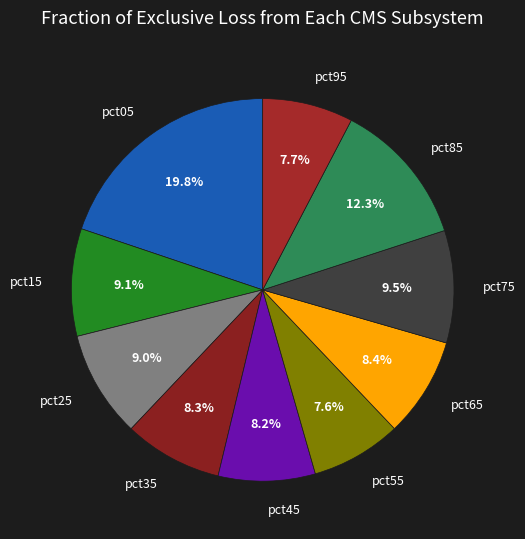

What portion of the pie excludes pct85?

87.7%